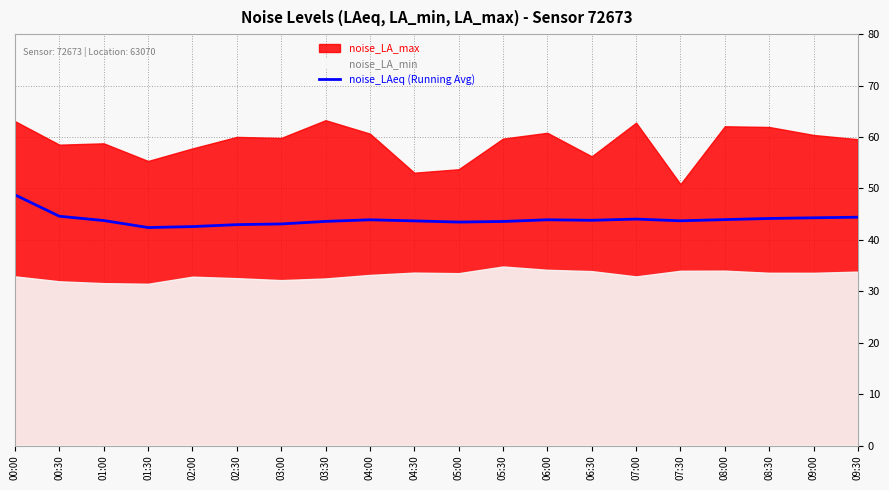

The value of noise_LAeq (Running Avg) at 09:30 is 11.1. True or false?

False